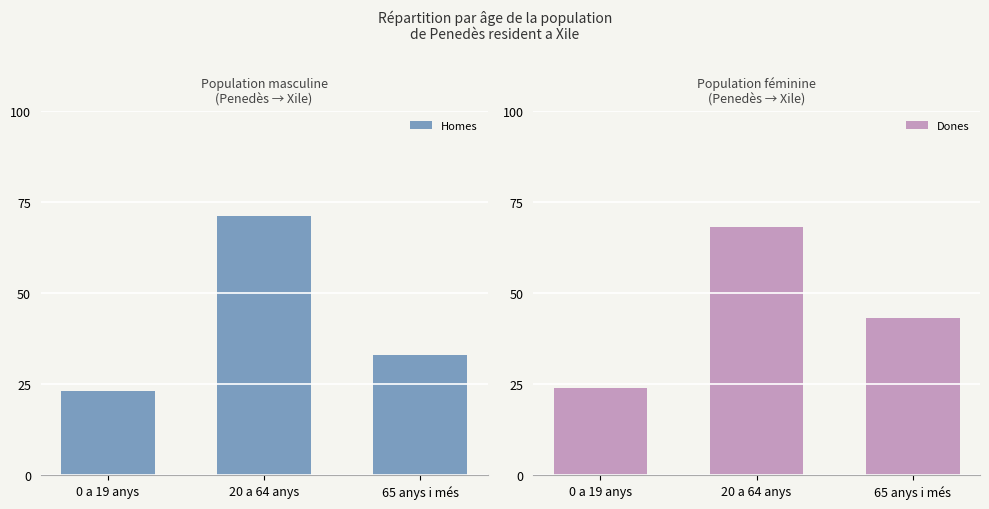

What value does the Dones series have at 65 anys i més, to the nearest 10?

40